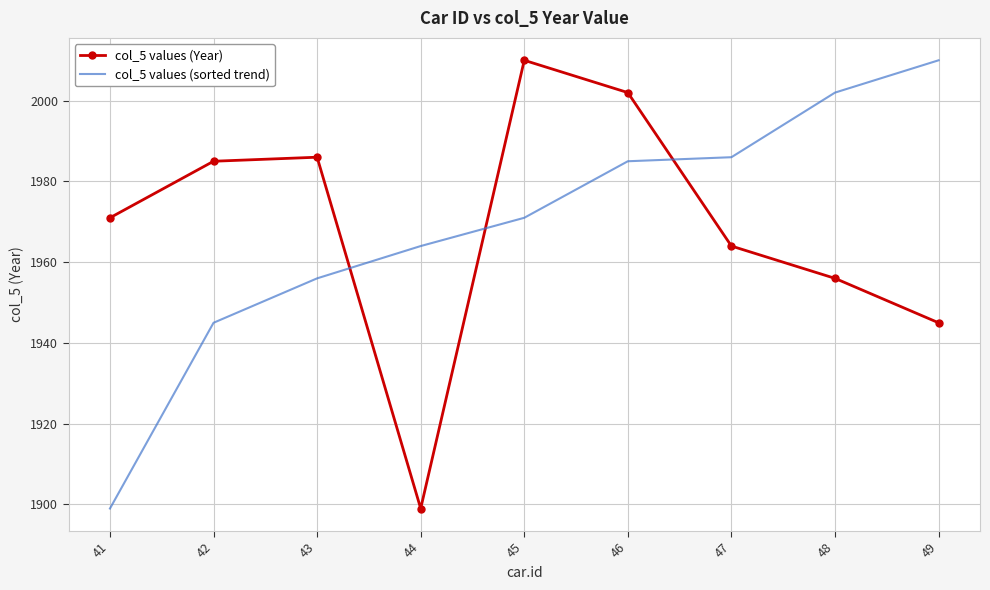

True or false: col_5 values (sorted trend) has a value of 1304 at 45.

False